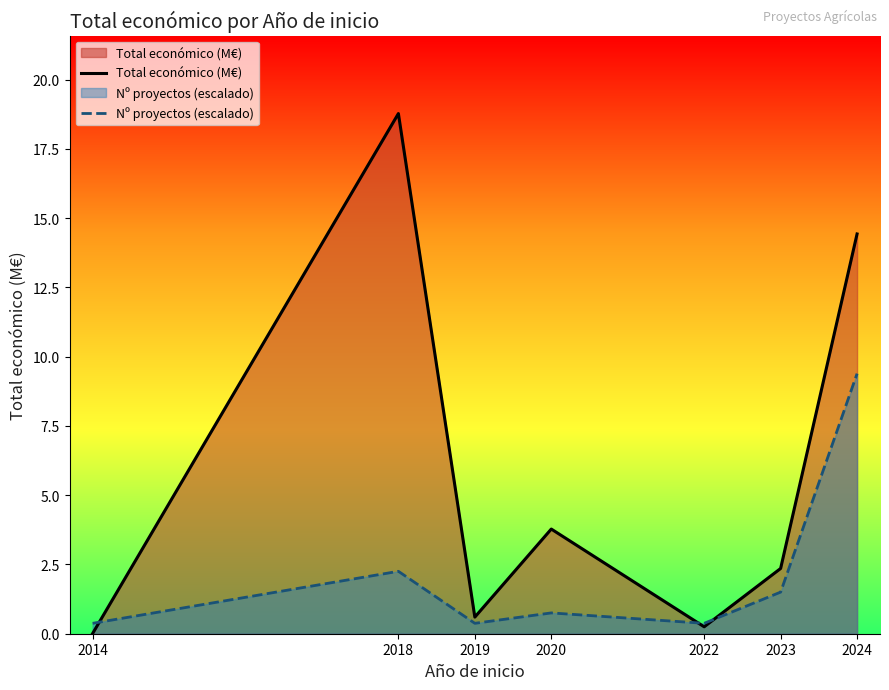

Which has a higher value, 2018 or 2019?

2018